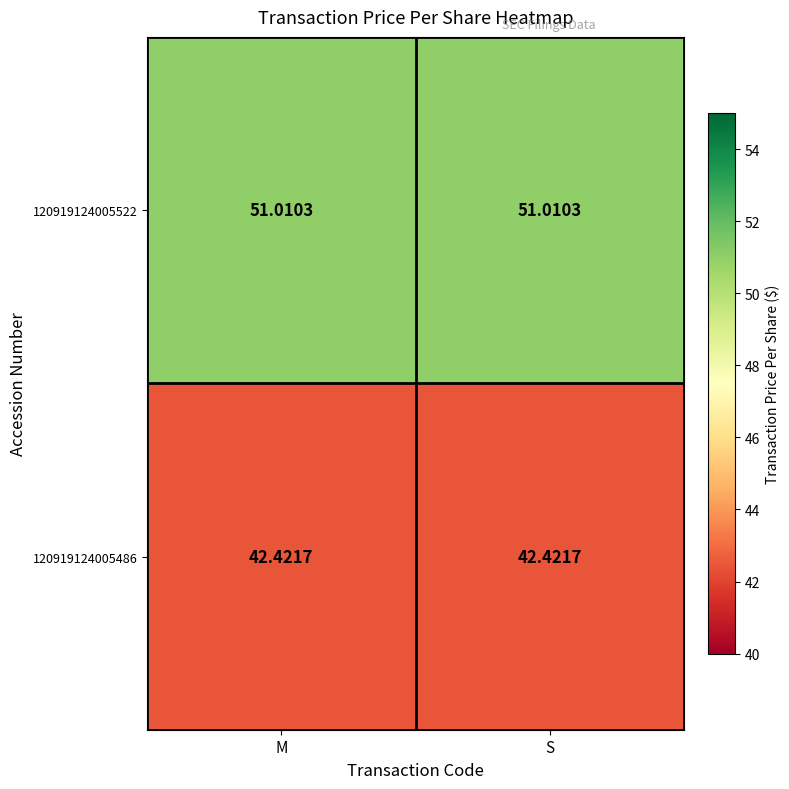

Is the value of 120919124005522 at M greater than the value of 120919124005486 at S?

Yes